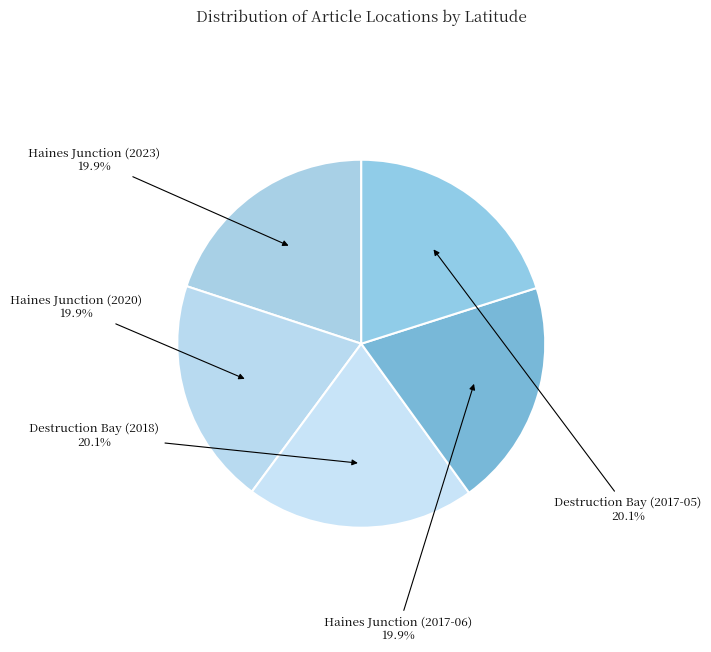

Combined, do Haines Junction (2017-06) and Haines Junction (2023) account for over 50%?

No